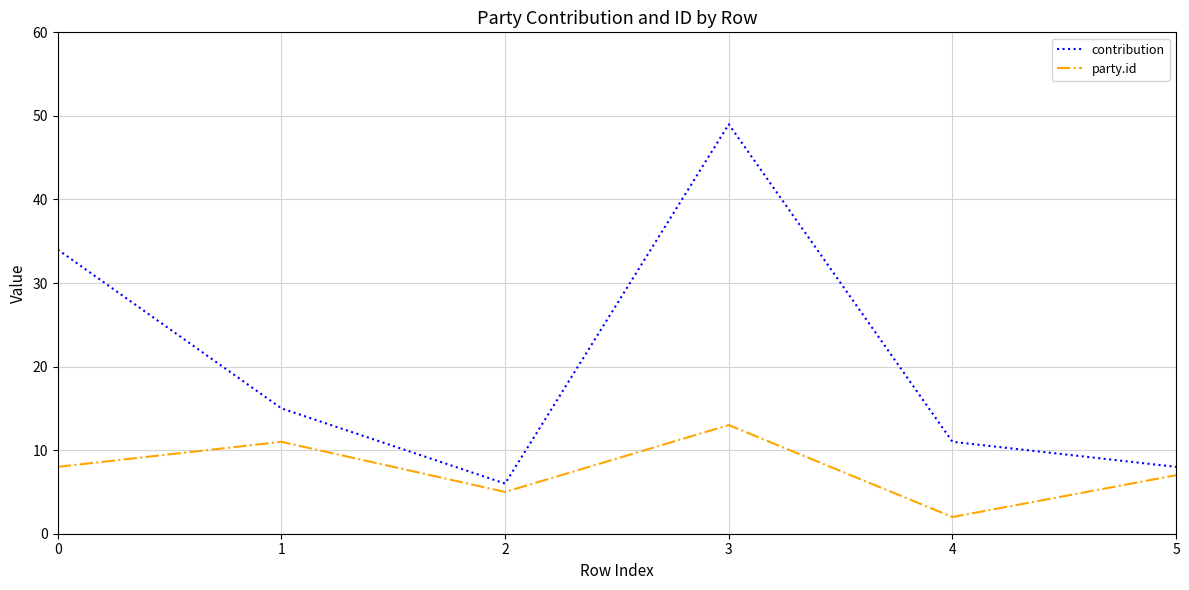

Which series has the largest total across all categories?

contribution